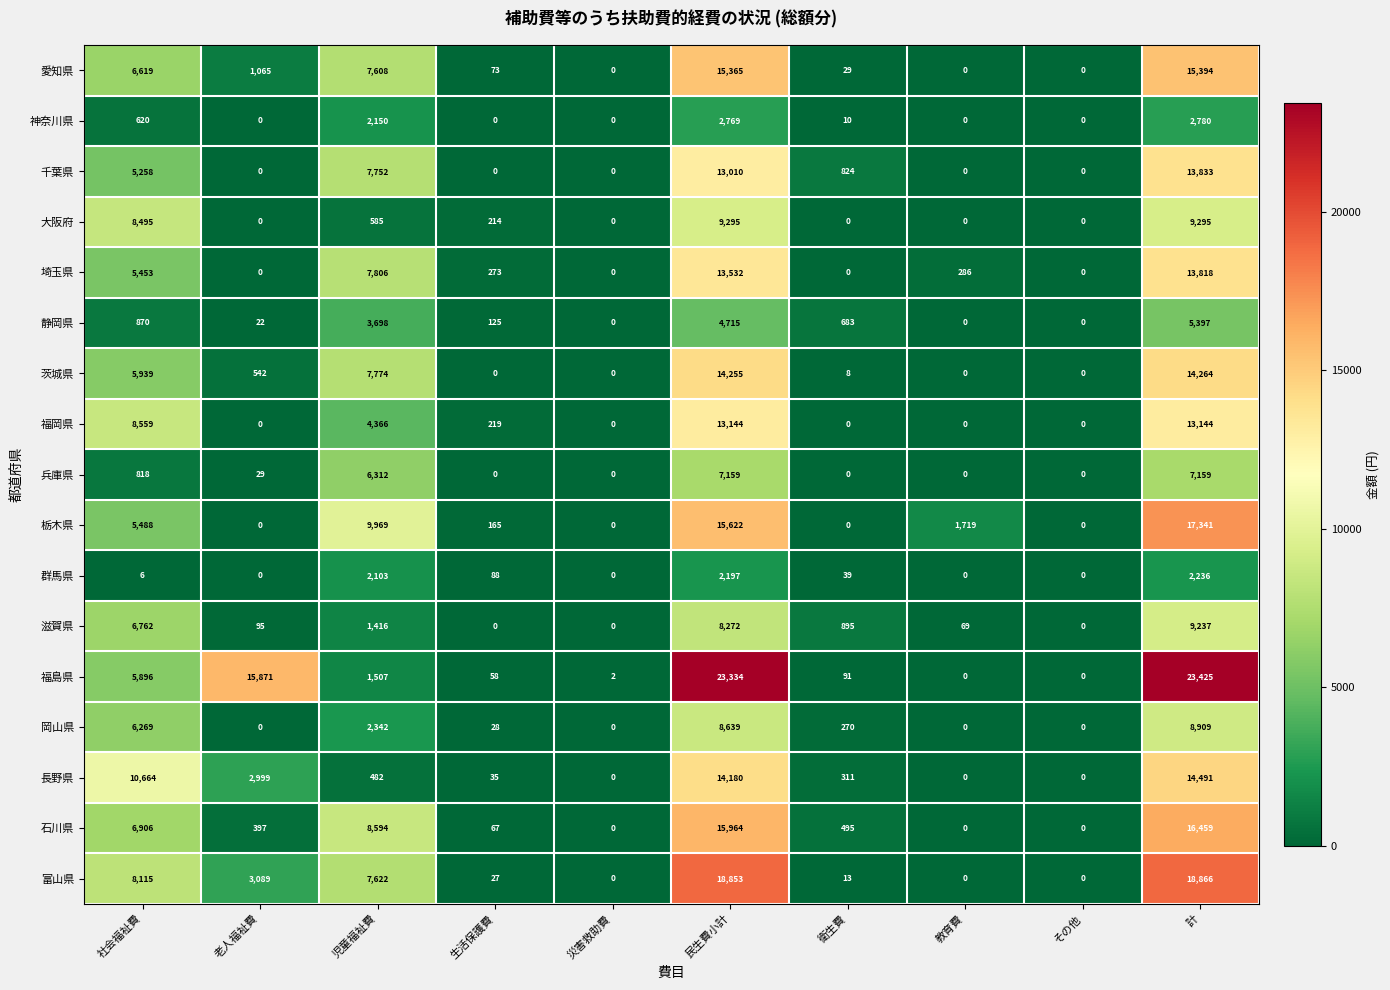

Is it true that 愛知県 equals 6619 at 社会福祉費?

True